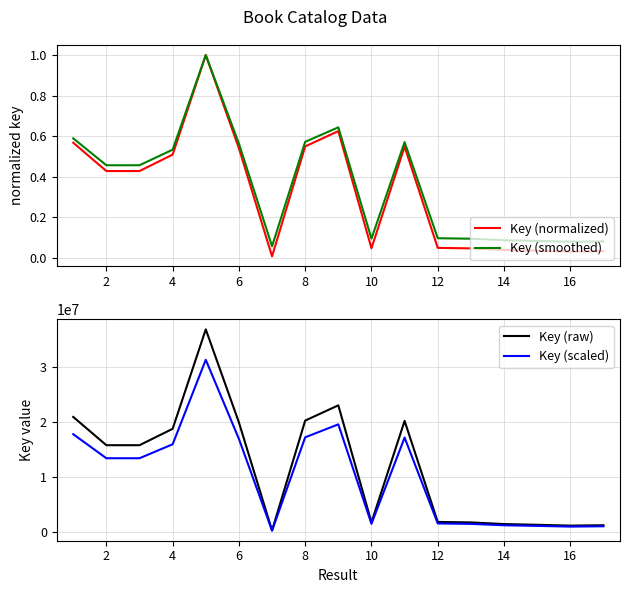

The value of Key (raw) at 2 is 20930727.4. True or false?

False